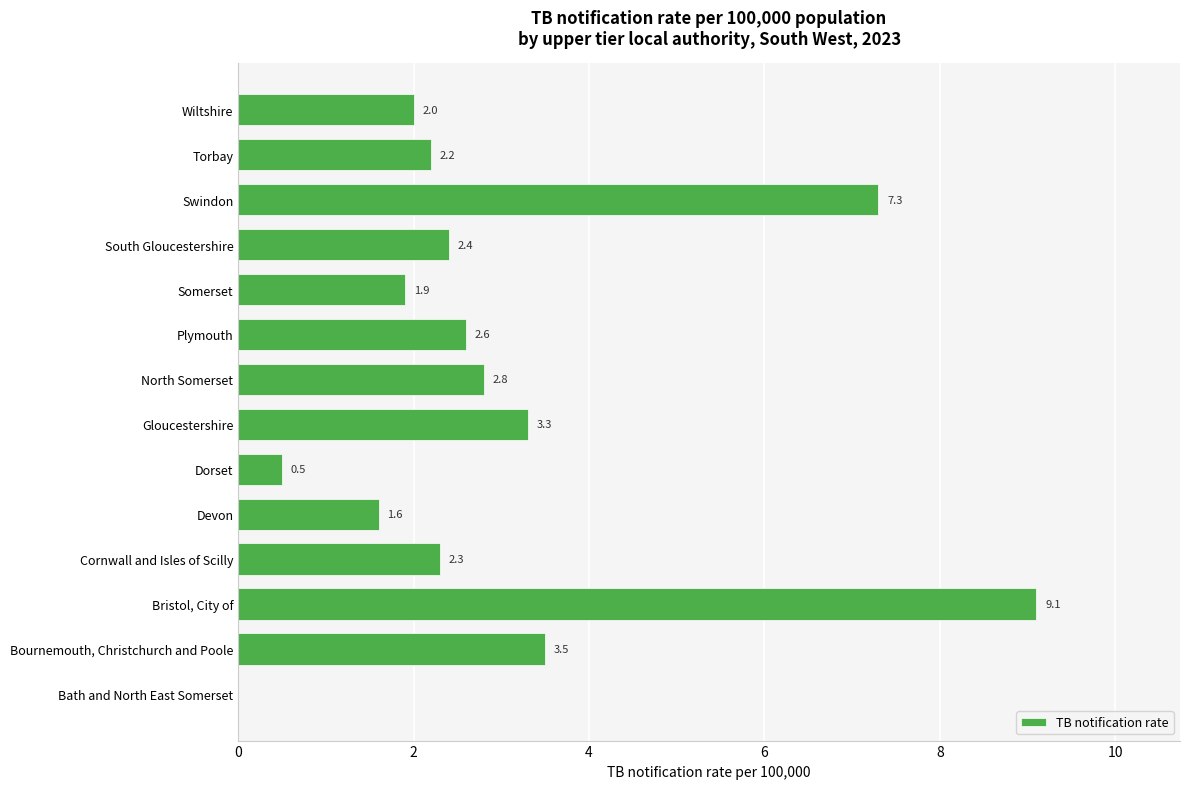

Count the number of data series in this chart.

1